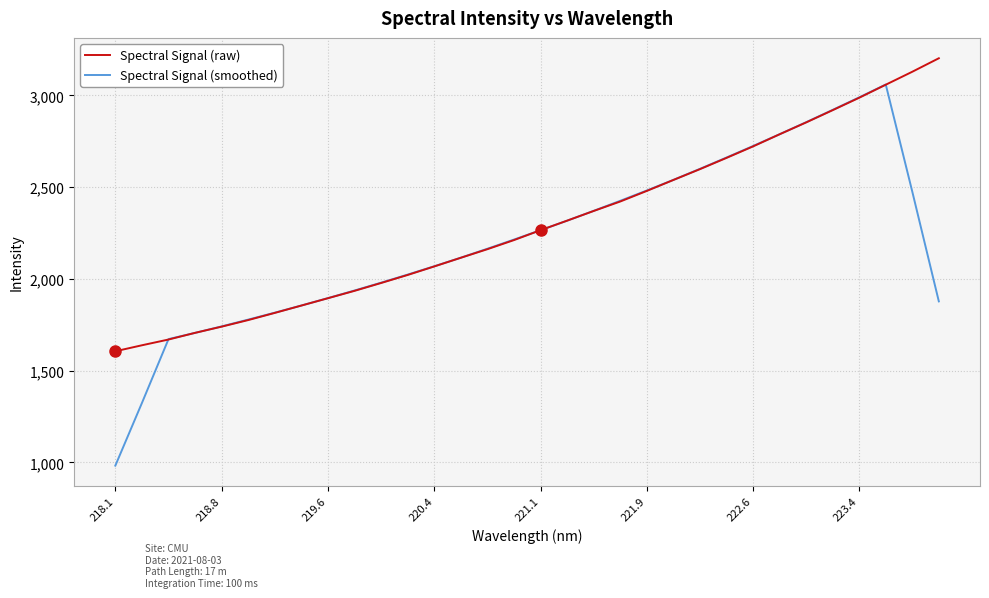

What is the highest value of the Spectral Signal (smoothed) series?

3058.9